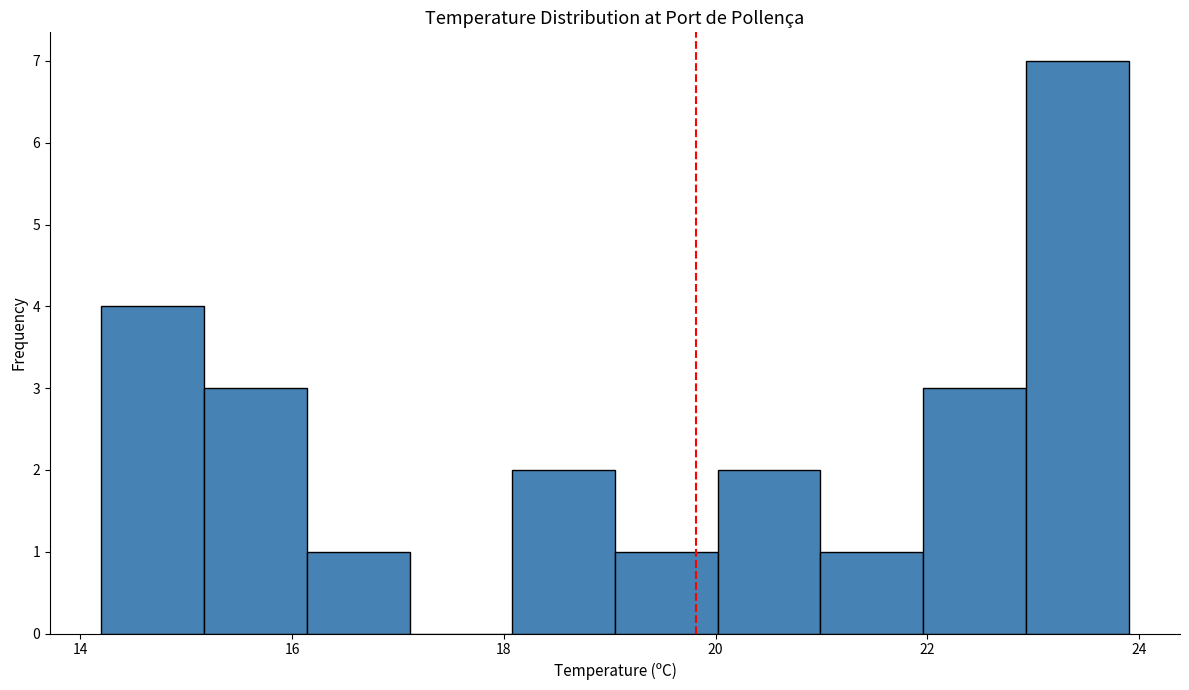

Reading left to right, transcribe this chart: for each bar, give the range it covers on the x-axis and its height. Neither the bar edges nor the heights are printed on the chart, so give them approximately, as read against the axes.

14.2 to 15.2: 4
15.2 to 16.2: 3
16.2 to 17.2: 1
17.2 to 18.0: 0
18.0 to 19.0: 2
19.0 to 20.0: 1
20.0 to 21.0: 2
21.0 to 22.0: 1
22.0 to 23.0: 3
23.0 to 24.0: 7